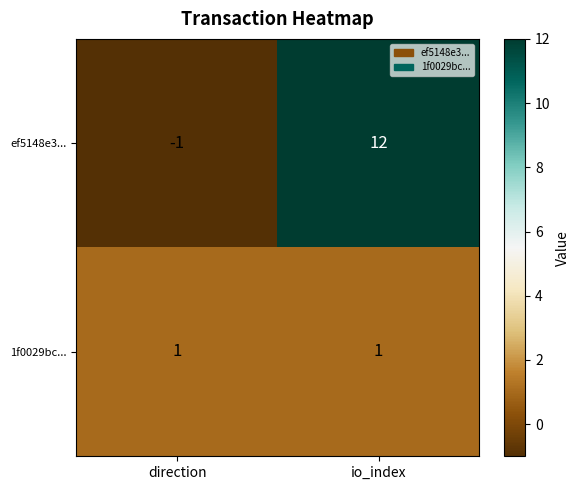

At which label does ef5148e3... reach its minimum?

direction